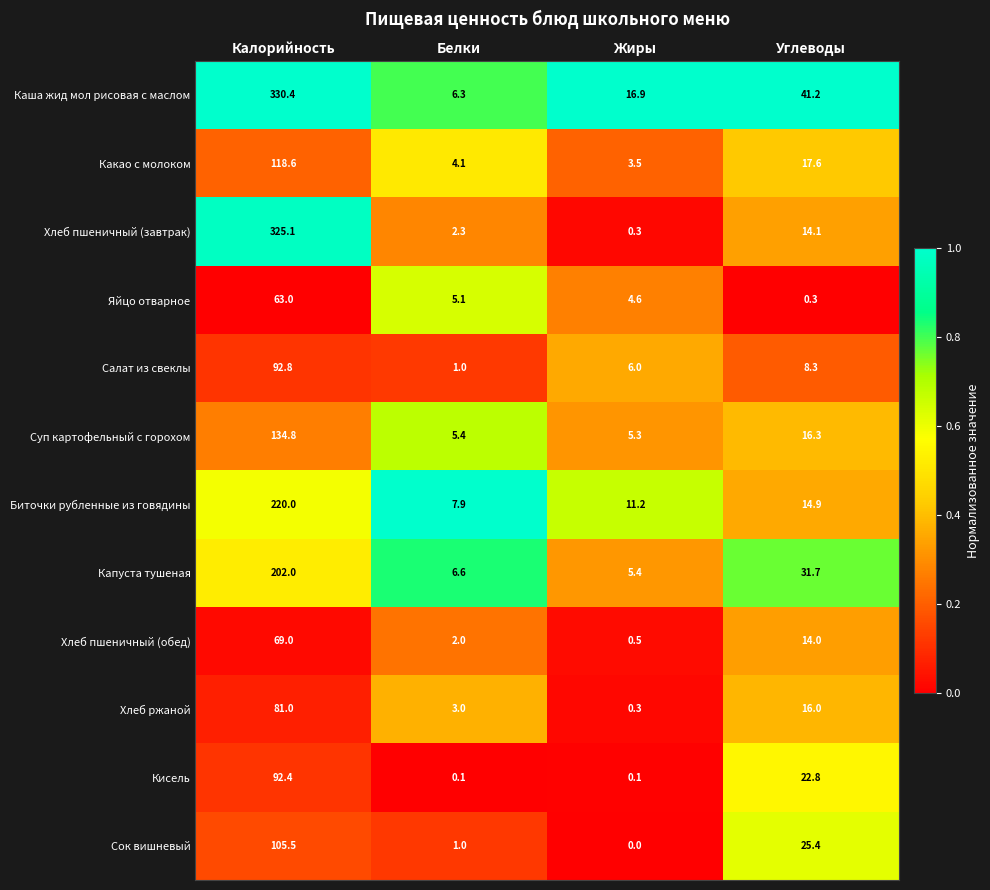

At which category does the chart reach its minimum across all series?

Жиры